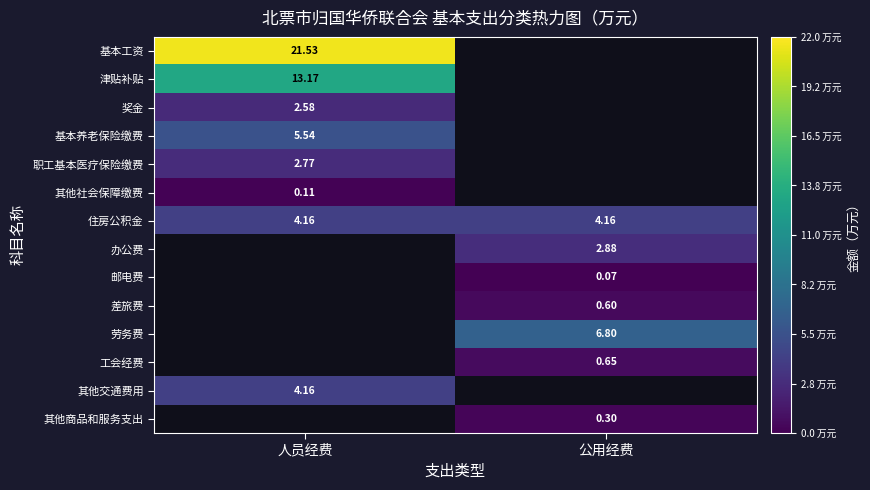

Is the value of 住房公积金 at 人员经费 greater than the value of 基本养老保险缴费 at 人员经费?

No